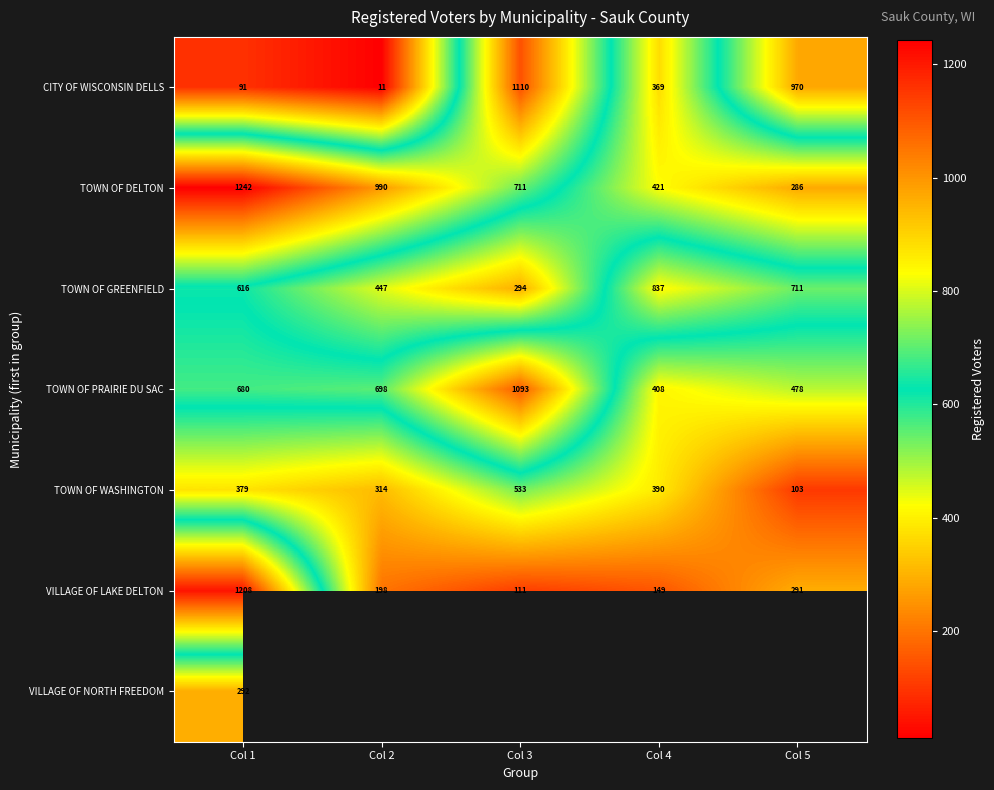

How many series are shown in this chart?

7